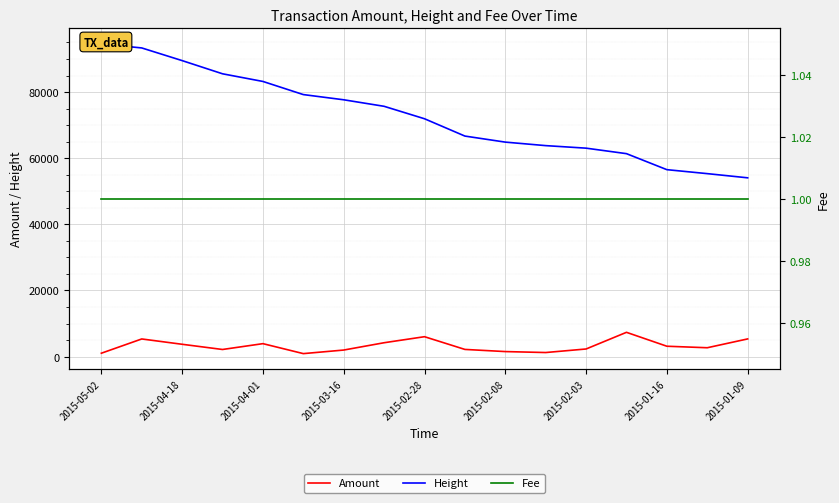

How many data points in Amount are less than 2689?

8